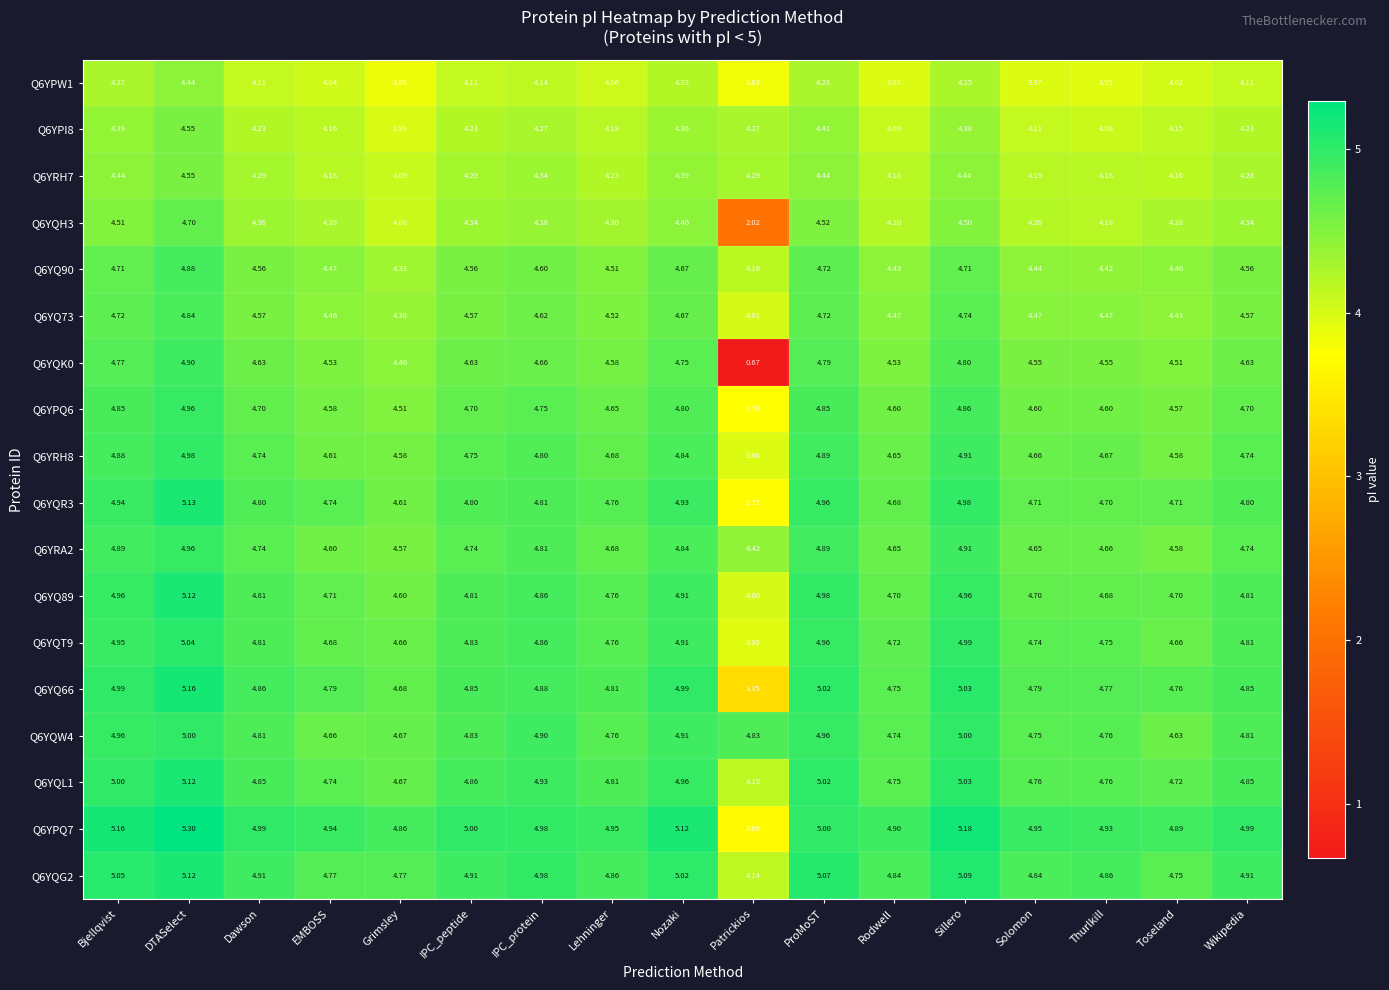

At which label does Q6YQH3 first exceed 4?

Bjellqvist